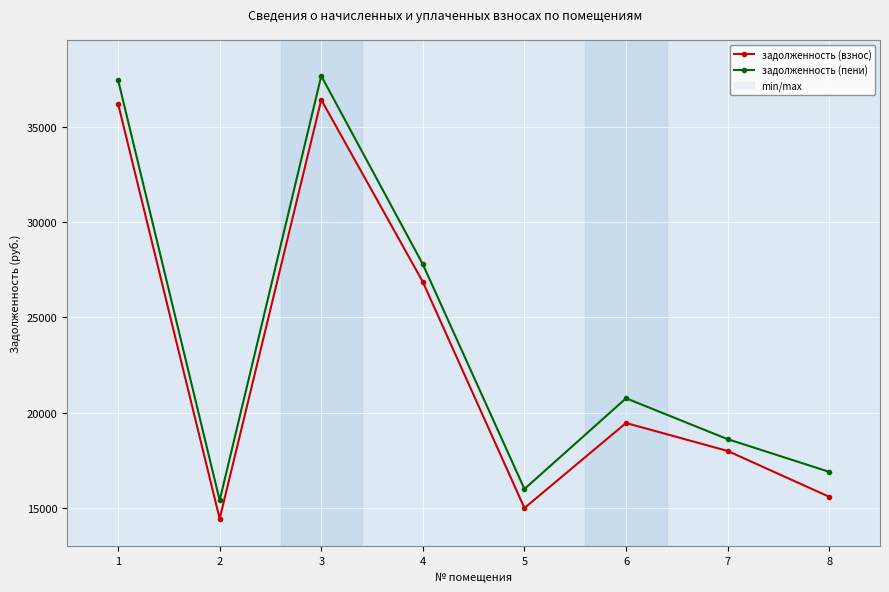

What is the difference between the highest and lowest values at 8?

1307.1